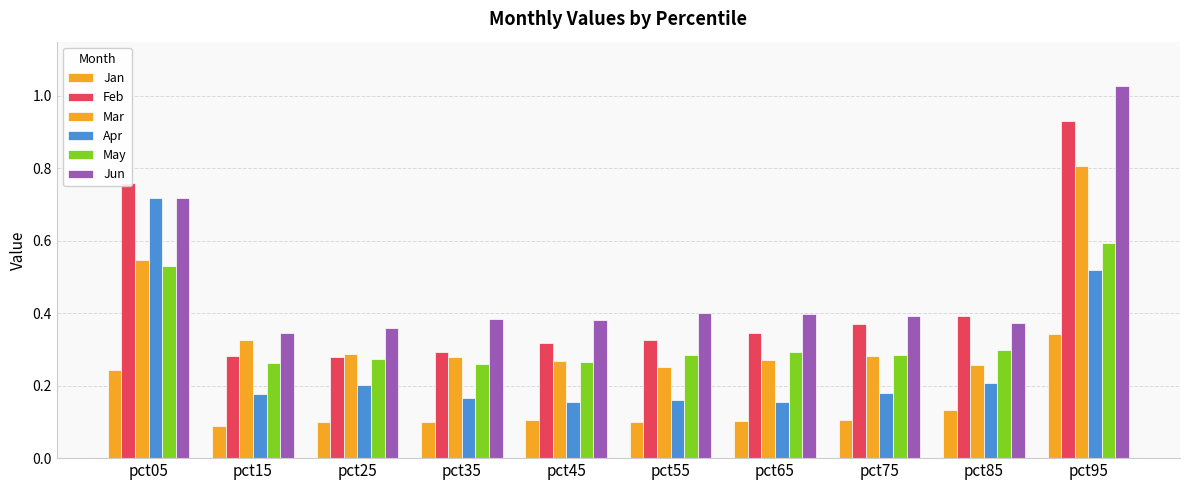

What is the maximum value shown in the chart?

1.0